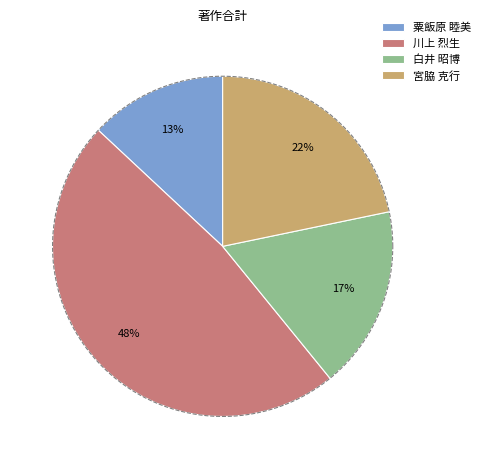

To the nearest percent, what is the difference between the largest and smallest slice percentages?

35%